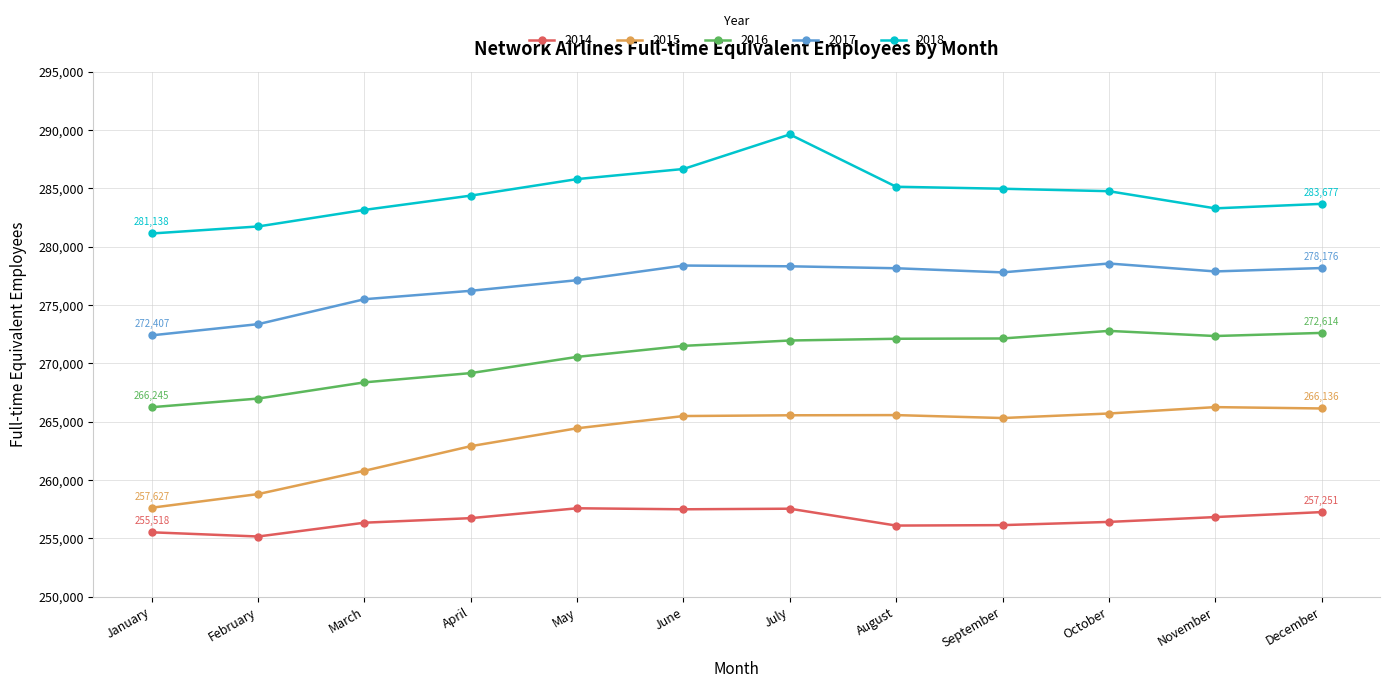

What is the total value across all series at March?

1344176